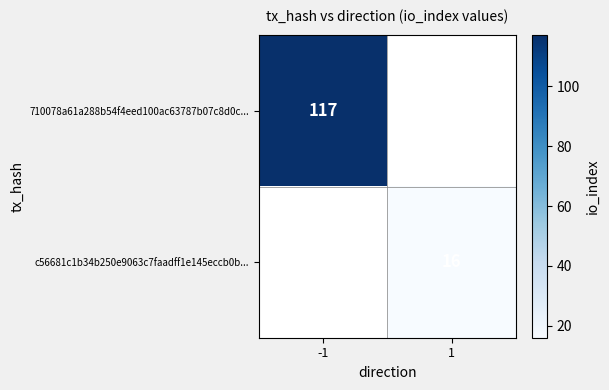

Count the number of categories in the chart.

2